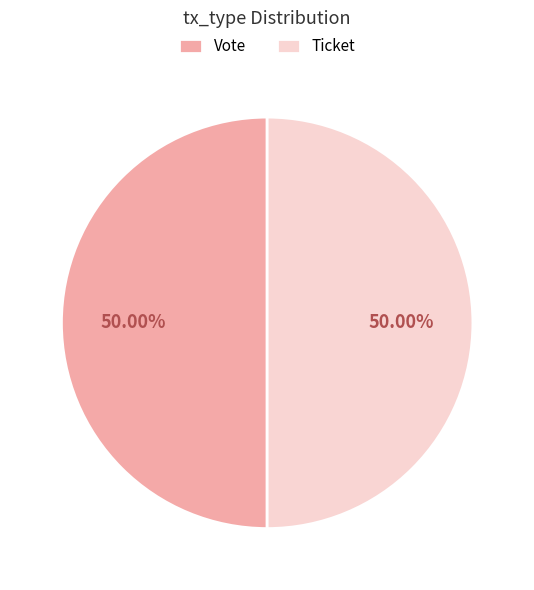

Do Ticket and Vote together represent more than half of the pie?

Yes